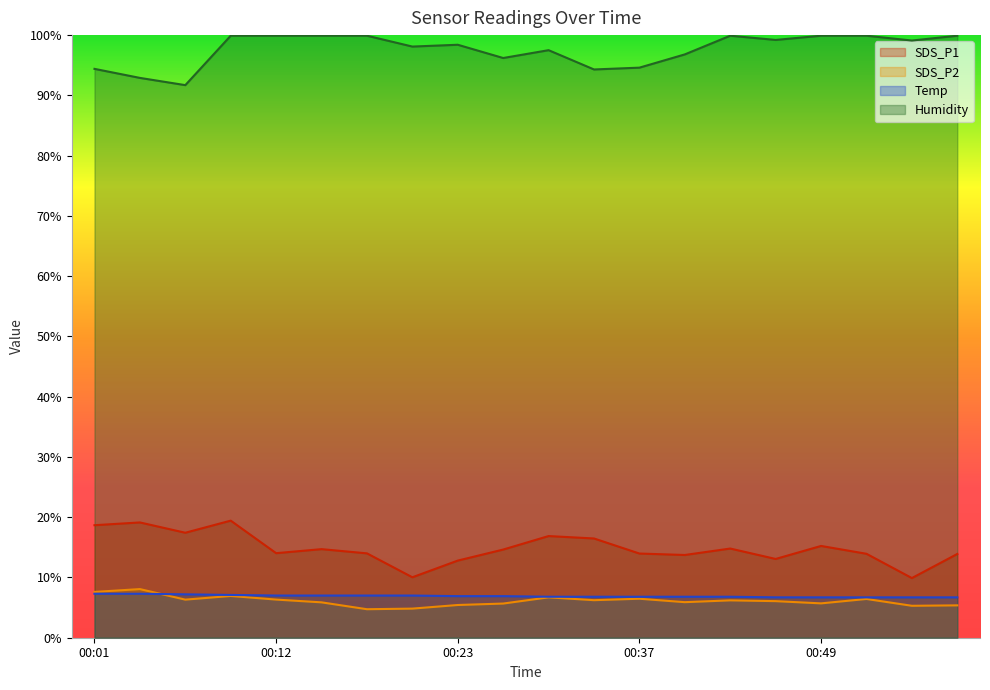

What is the total value across all series at 00:15?

127.5